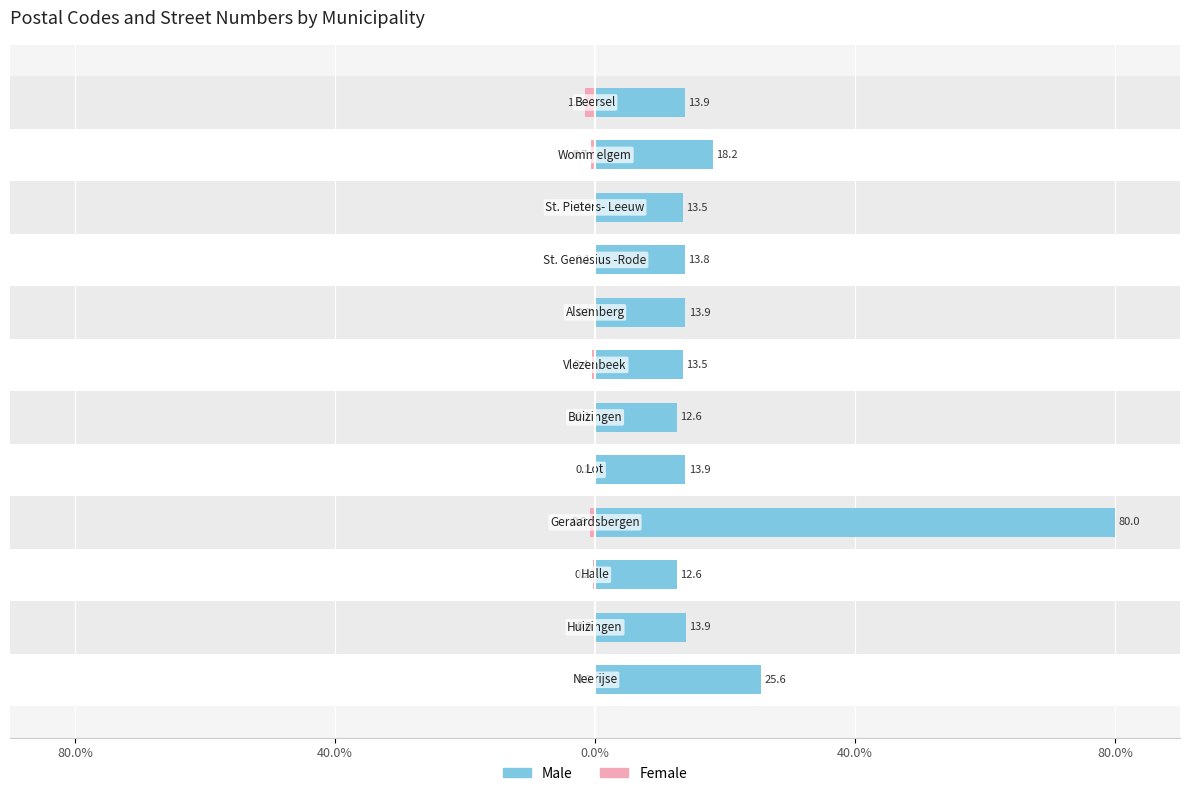

What is the minimum value shown in the chart?

-1.5